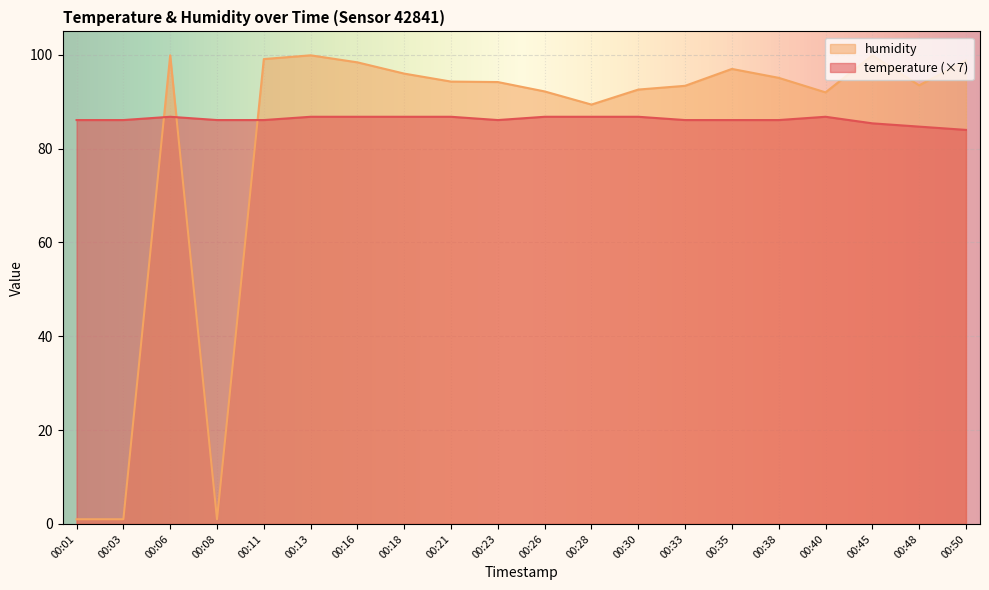

List the series in order of their overall mean, lowest first.

humidity, temperature (×7)